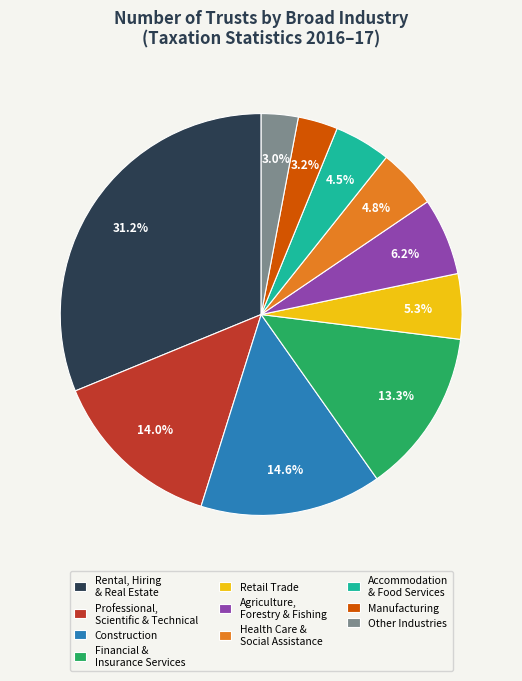

Between Accommodation & Food Services and Construction, which is larger?

Construction